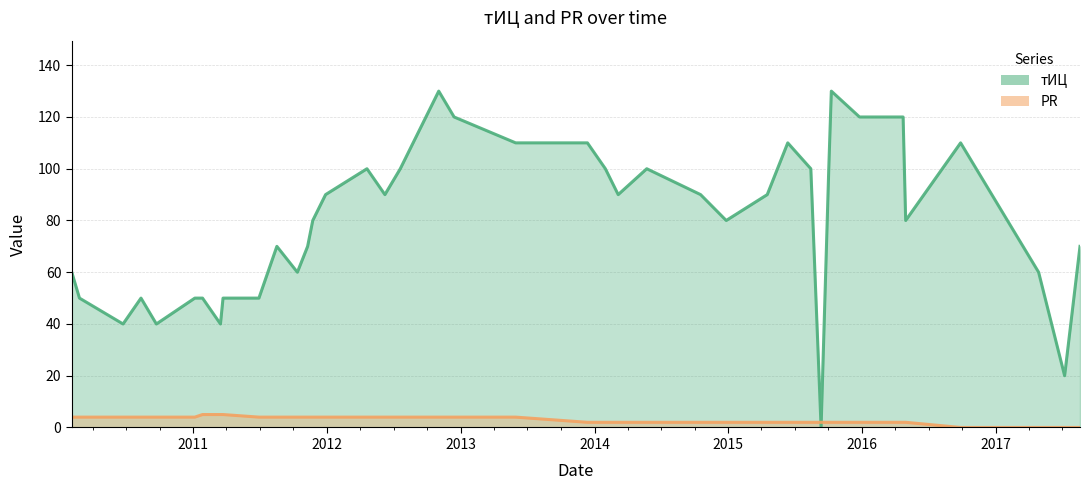

Count the PR values in the range 2 to 4.

33